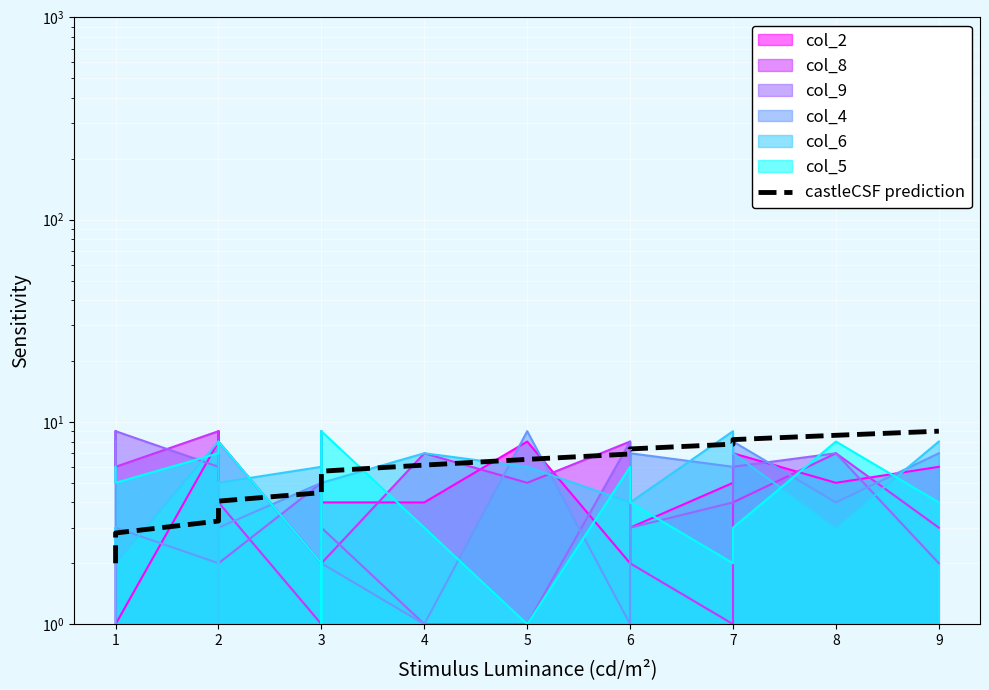

What is the difference between the second highest and second lowest values?

6.2